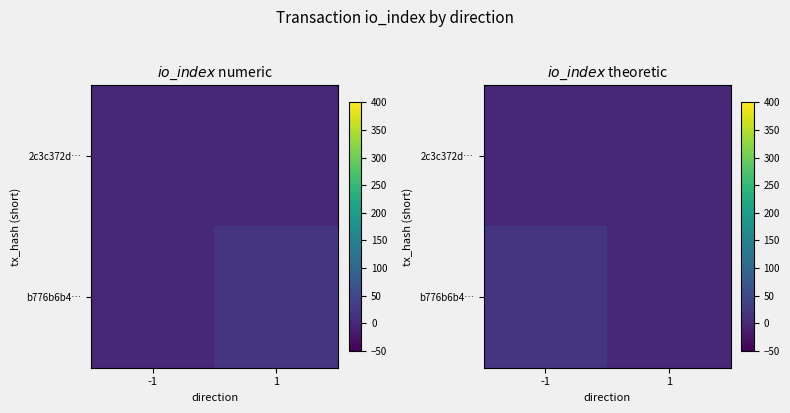

Which category has the highest value in the b776b6b4… series?

-1